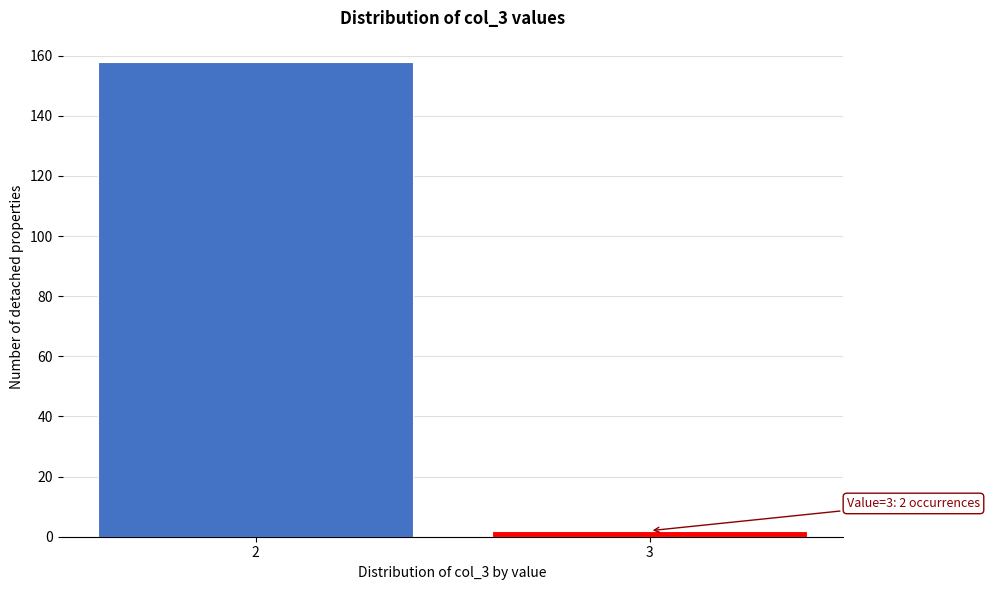

Reading left to right, list all the values displayed in this chart.

2=158	3=2